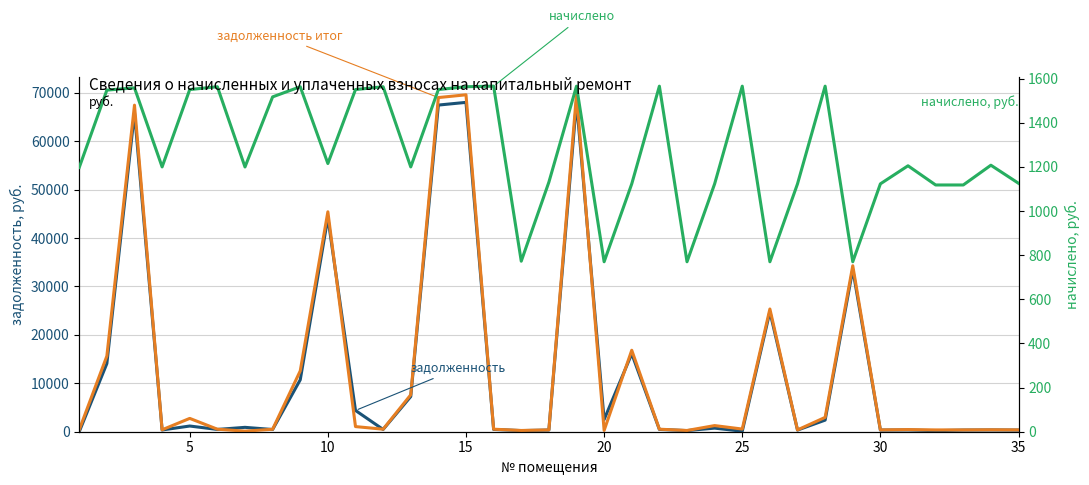

Does the chart display data point markers on the line(s)?

No